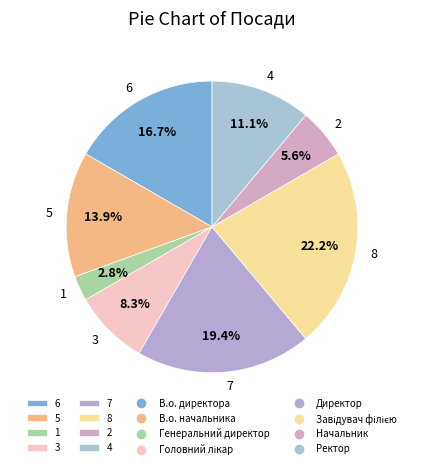

Does 7 represent more than half of the total?

No